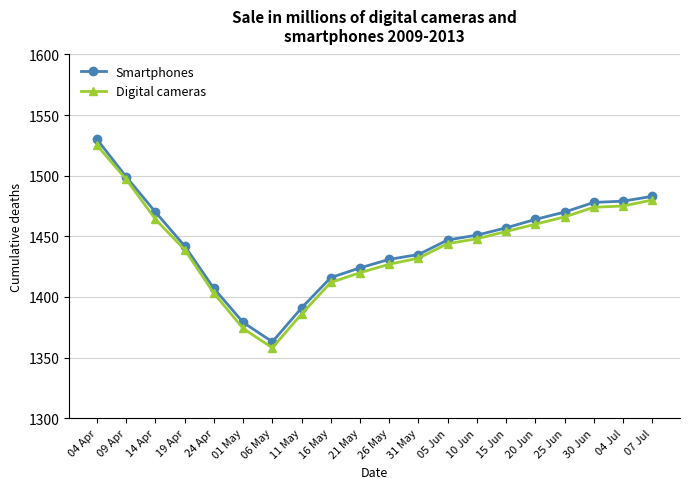

Which series changed the most between 14 Apr and 07 Jul?

Digital cameras